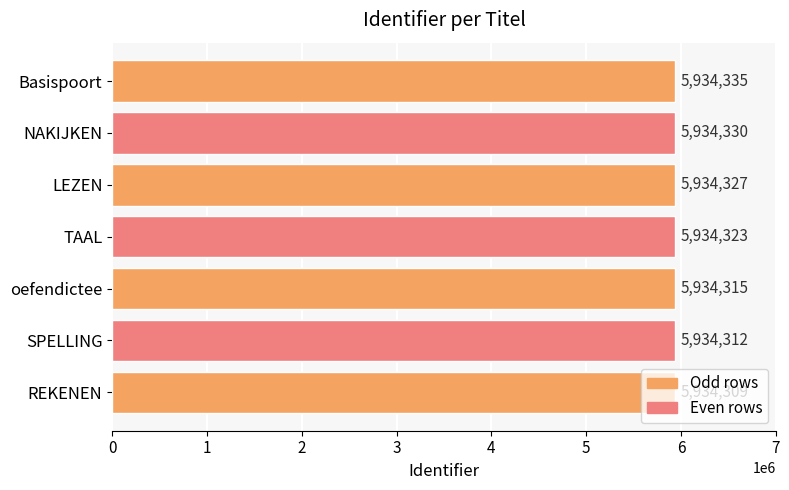

Which label corresponds to the largest value in the chart?

Basispoort